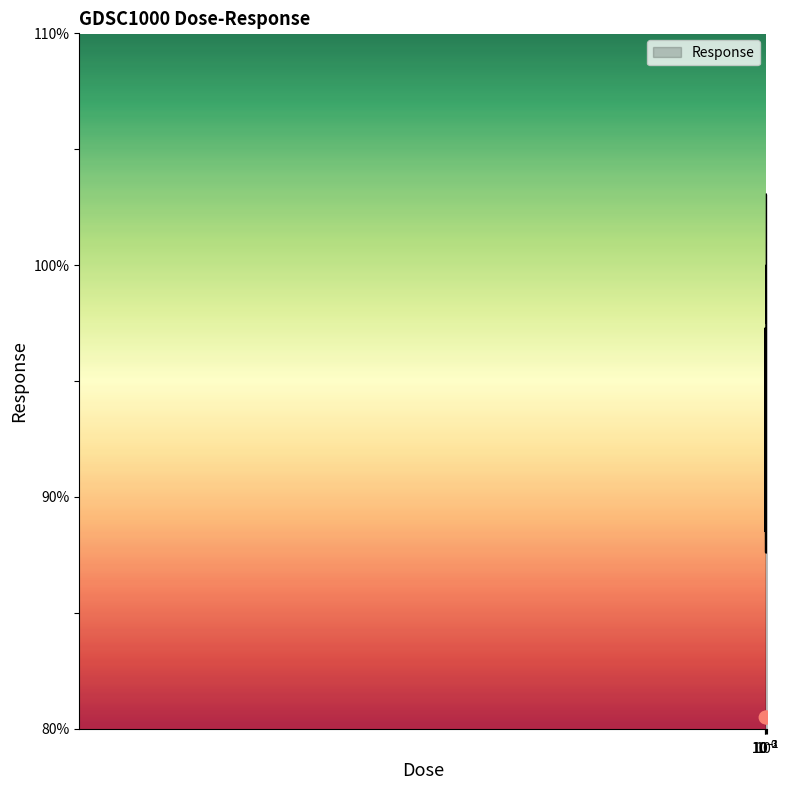

What is the maximum value for Response?

103.0